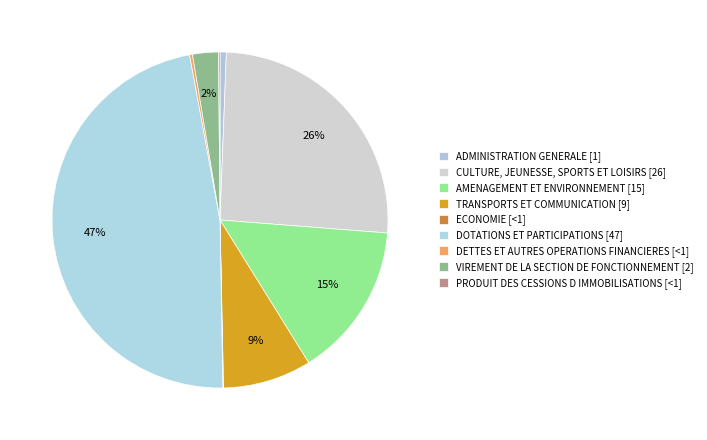

Rank the categories by value from highest to lowest.

DOTATIONS ET PARTICIPATIONS, CULTURE, JEUNESSE, SPORTS ET LOISIRS, AMENAGEMENT ET ENVIRONNEMENT, TRANSPORTS ET COMMUNICATION, VIREMENT DE LA SECTION DE FONCTIONNEMENT, ADMINISTRATION GENERALE, DETTES ET AUTRES OPERATIONS FINANCIERES, PRODUIT DES CESSIONS D IMMOBILISATIONS, ECONOMIE